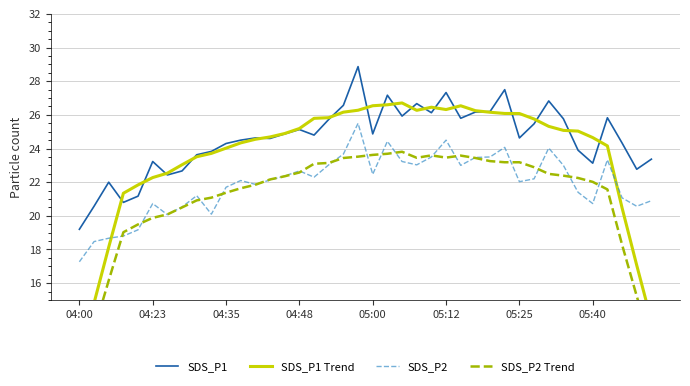

Rank the series by their maximum value, from lowest to highest.

SDS_P2 Trend, SDS_P2, SDS_P1 Trend, SDS_P1